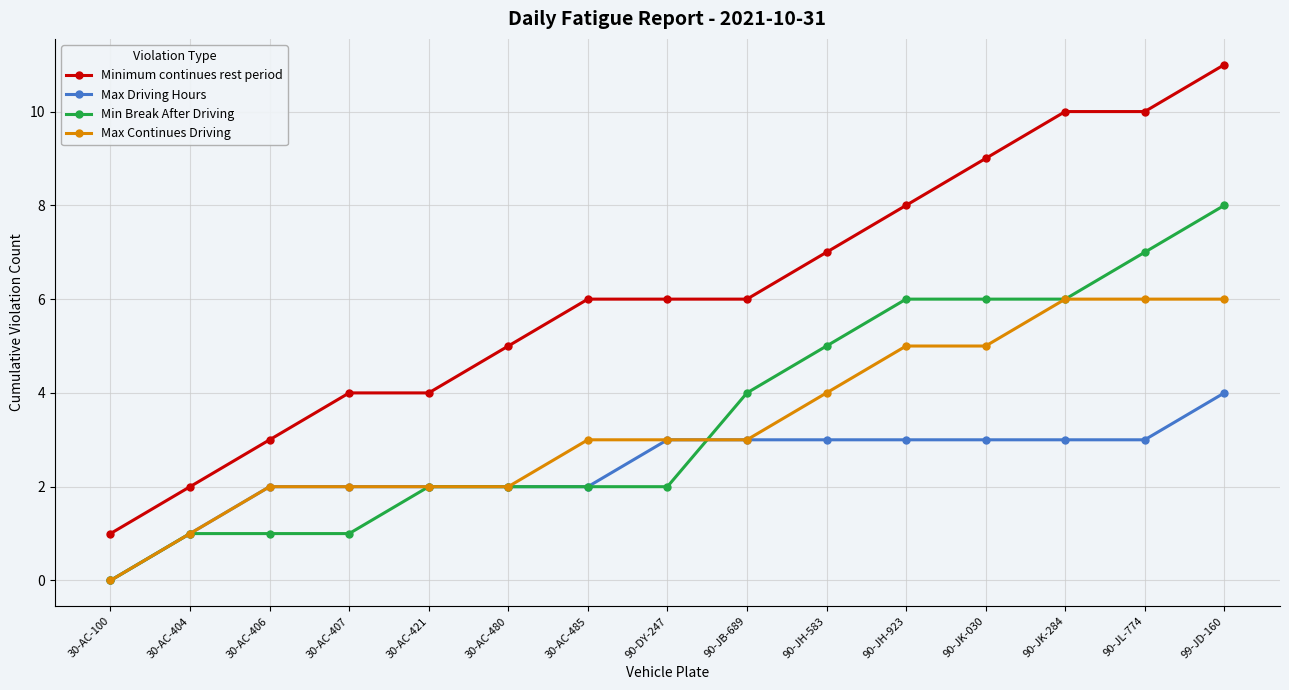

Rank the series at 90-JK-030 from lowest to highest value.

Max Driving Hours, Max Continues Driving, Min Break After Driving, Minimum continues rest period